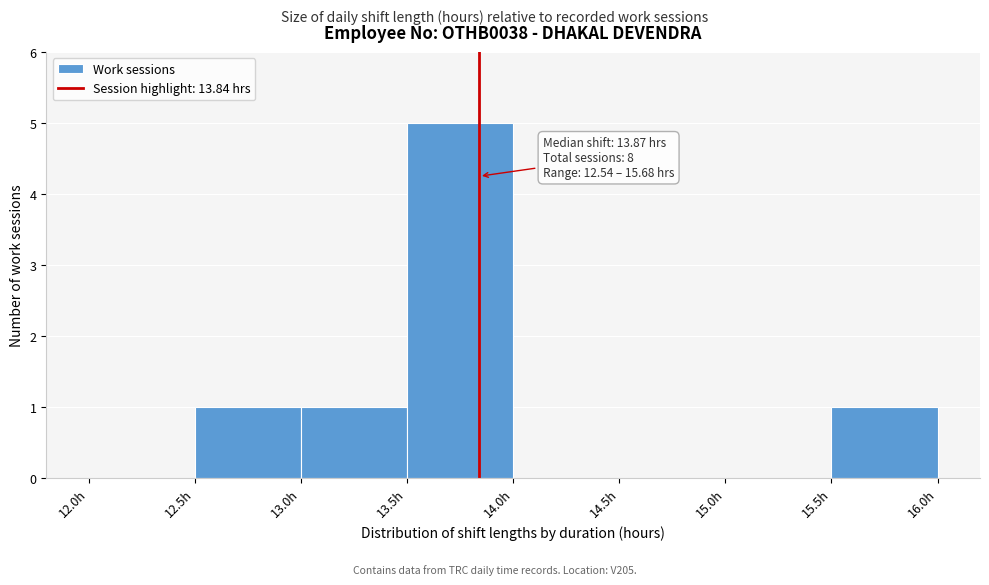

Over which range of the x-axis is the bar tallest?

13.5 to 14.0